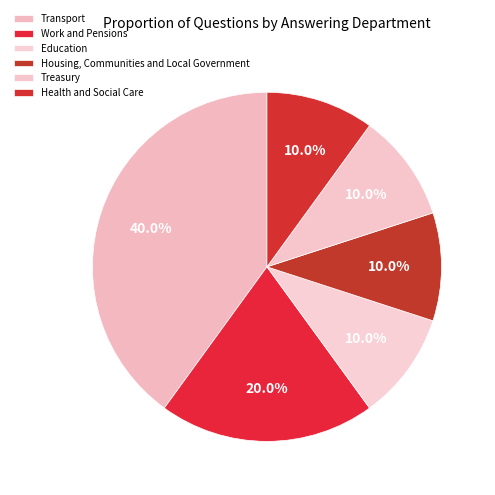

What is the total percentage of Education and Transport?

50.0%